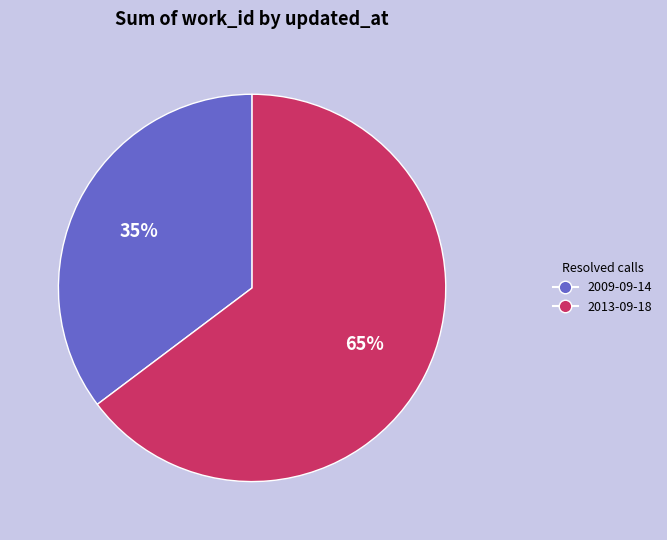

Rank the categories by value from lowest to highest.

2009-09-14, 2013-09-18